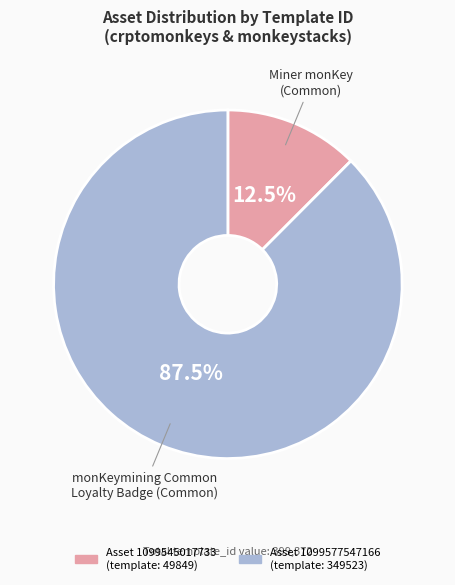

Is there a majority slice in this chart?

Yes